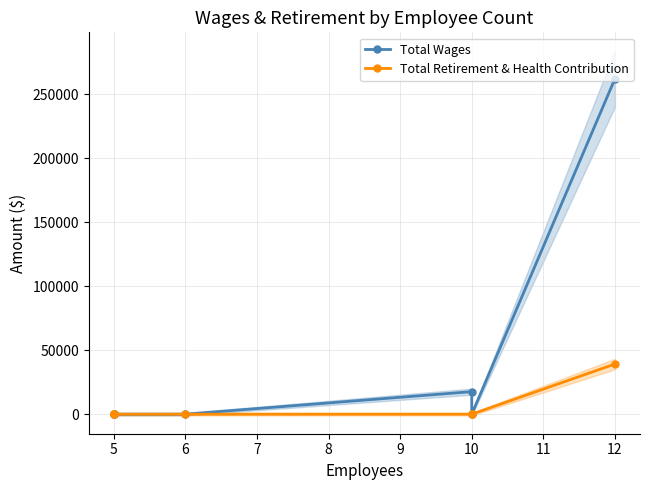

Reading left to right, extract all data points from this chart.

Total Wages: 0	0	0	0	17621	0	262159
Total Retirement & Health Contribution: 0	0	0	0	0	0	39199